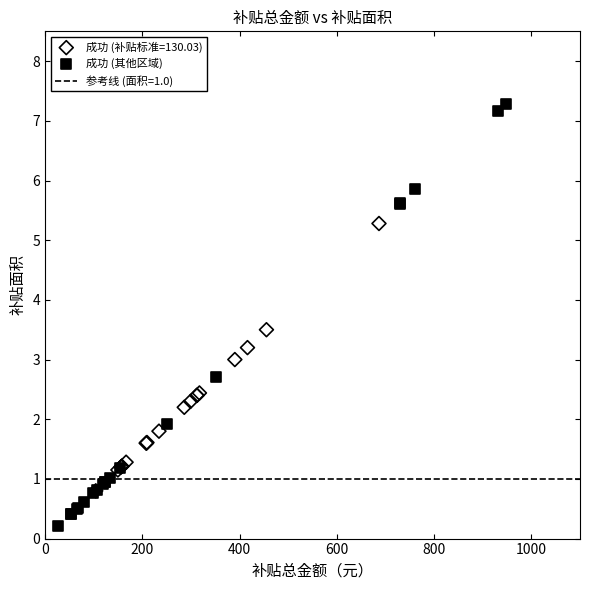

Which series has the widest spread of Y values?

成功 (其他区域)